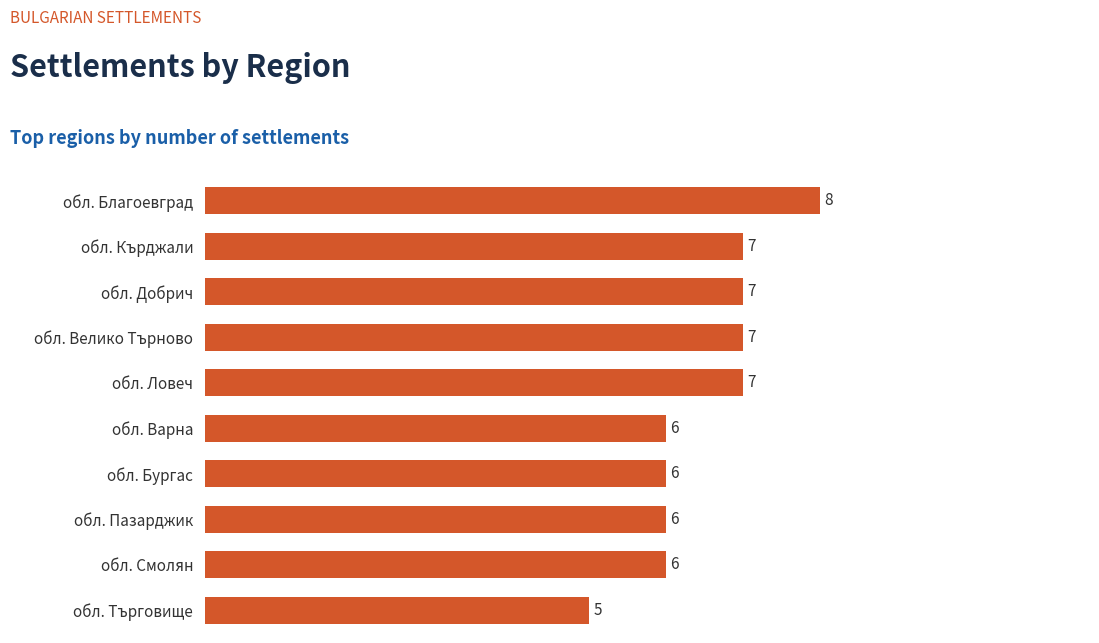

What is the ratio of the value at обл. Смолян to the value at обл. Велико Търново?

0.9